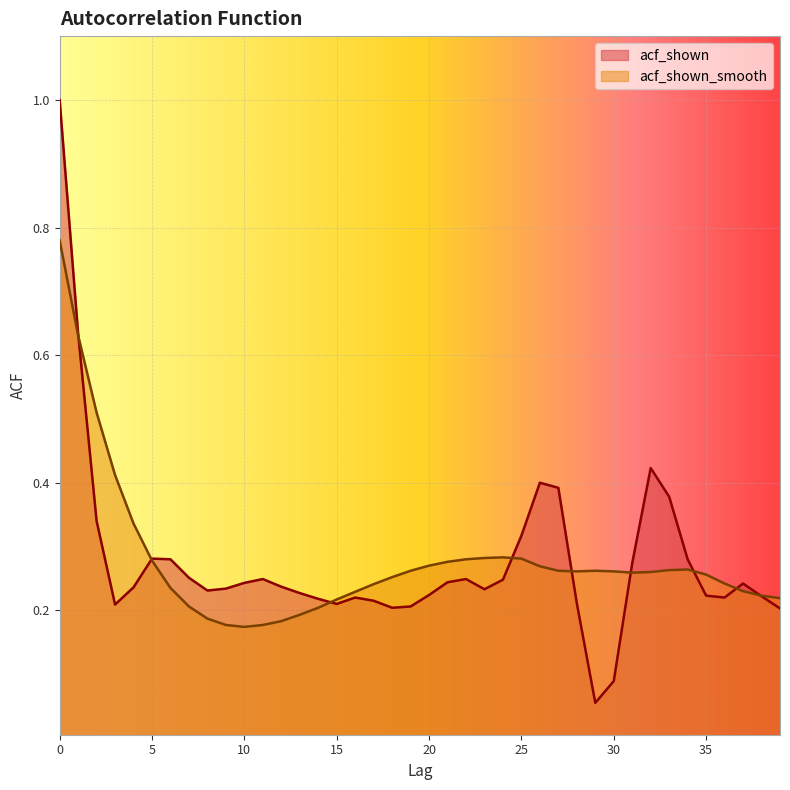

Which series has the largest total across all categories?

acf_shown_smooth